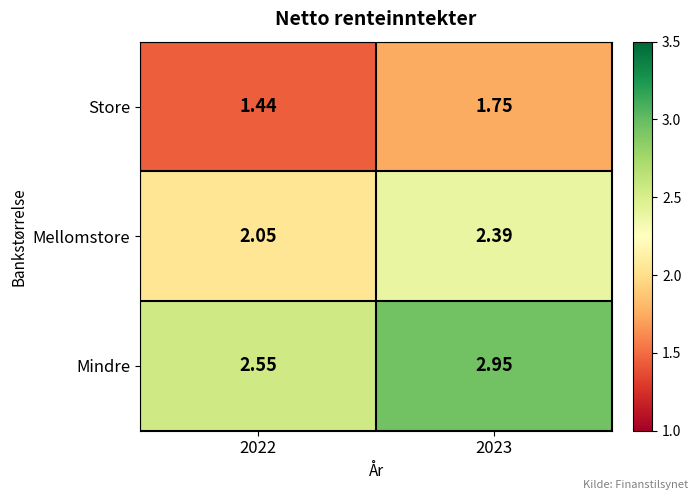

Which series has the widest spread of values?

Mindre